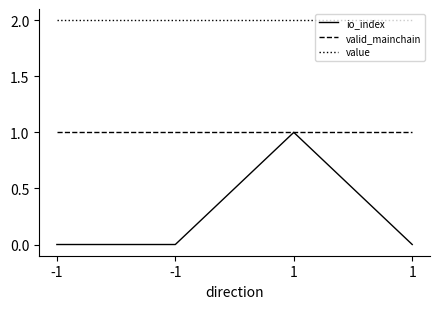

At which category does the chart reach its peak across all series?

-1